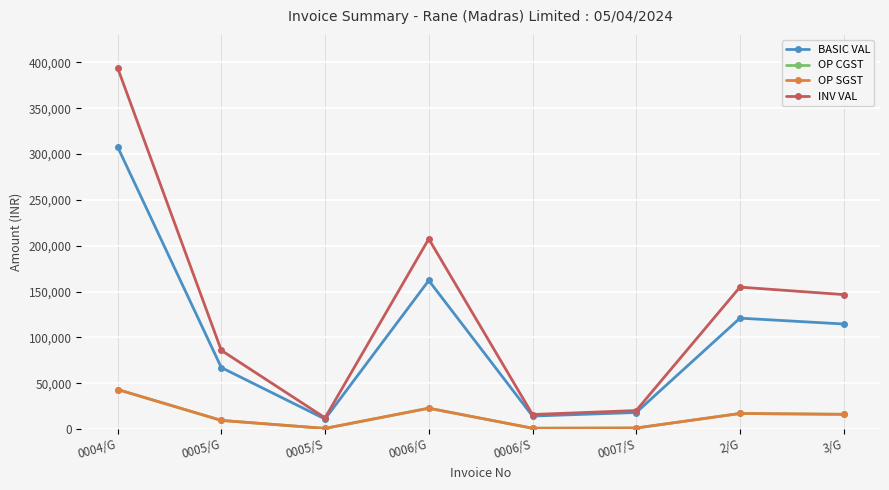

True or false: INV VAL and OP SGST cross at least once.

False